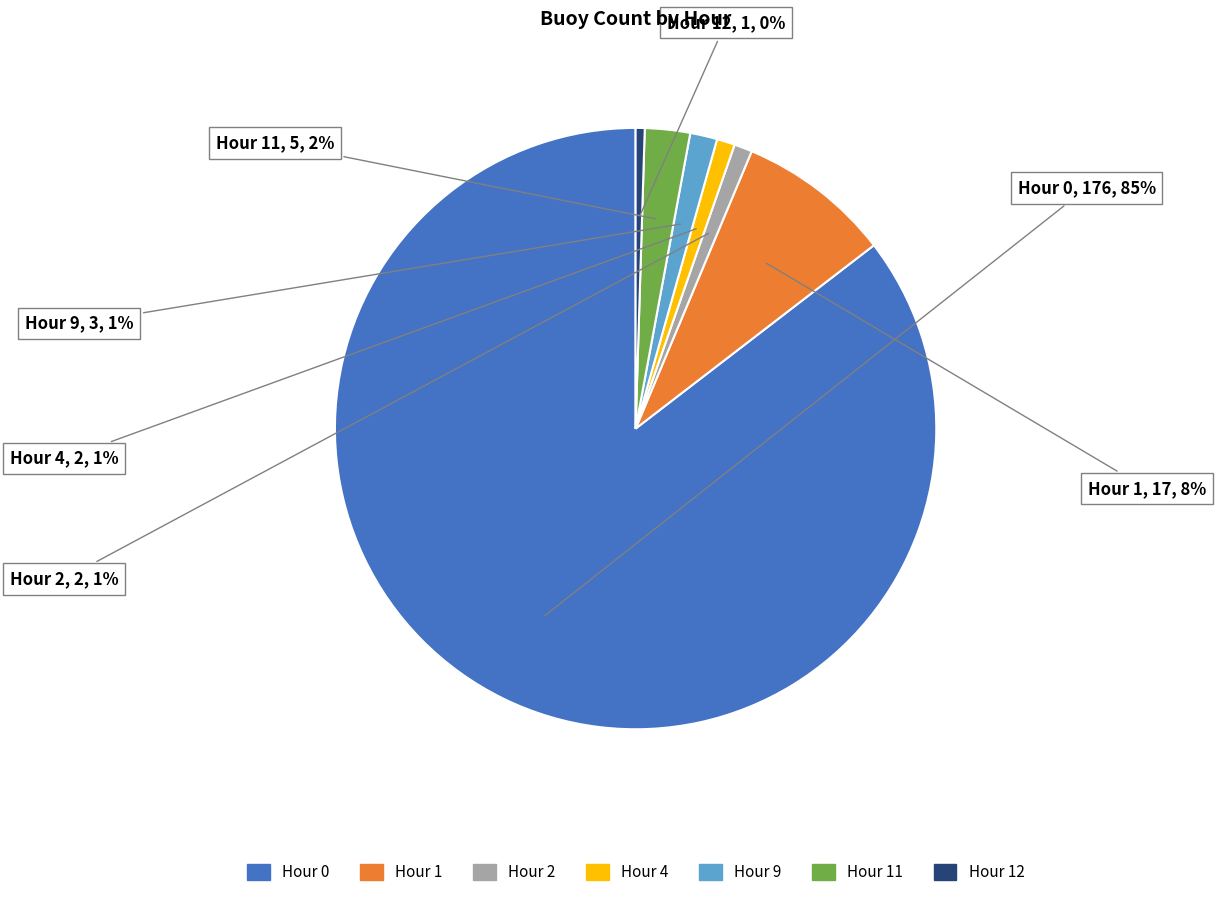

To the nearest percent, what is the average slice percentage?

14%